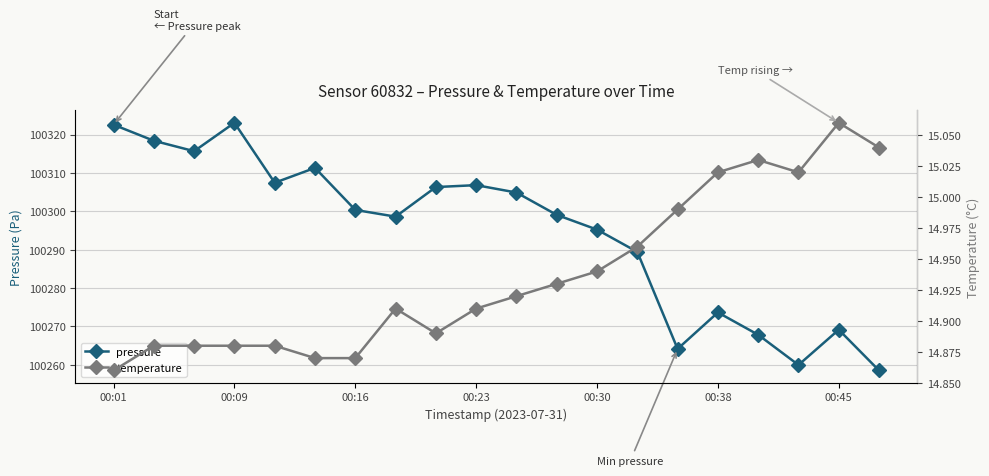

How many lines are shown in the chart?

2